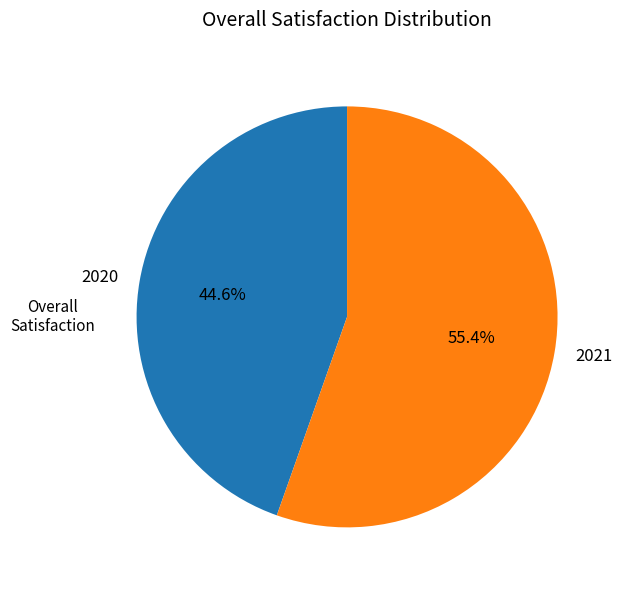

To the nearest percent, what is the combined percentage of 2021 and 2020?

100%